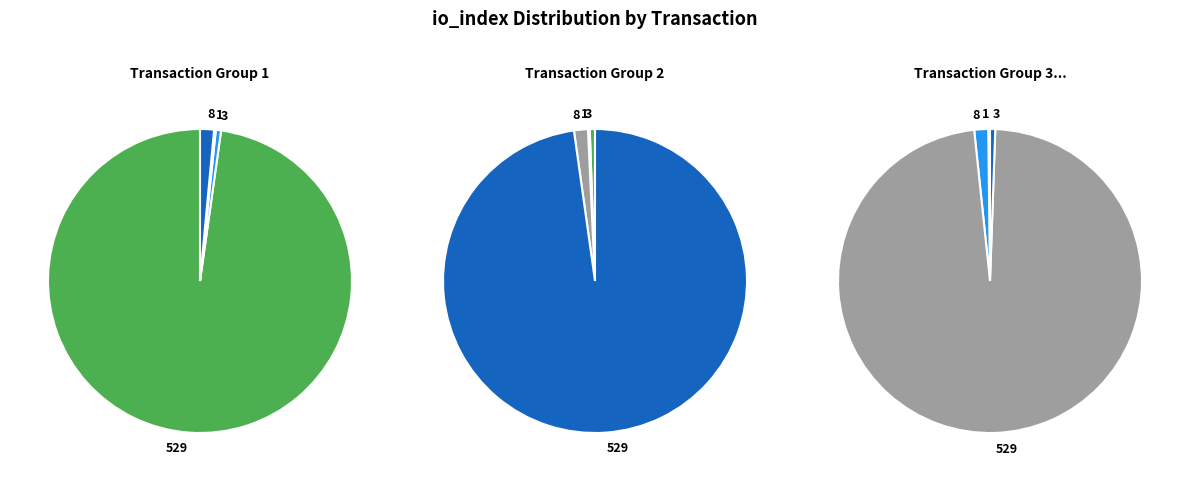

Is it true that 529 is 98% of the pie?

True